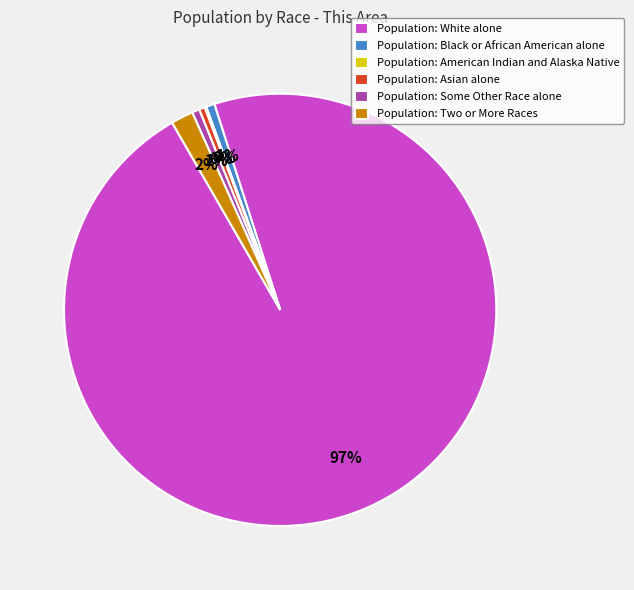

Which slice is the largest?

Population: White alone